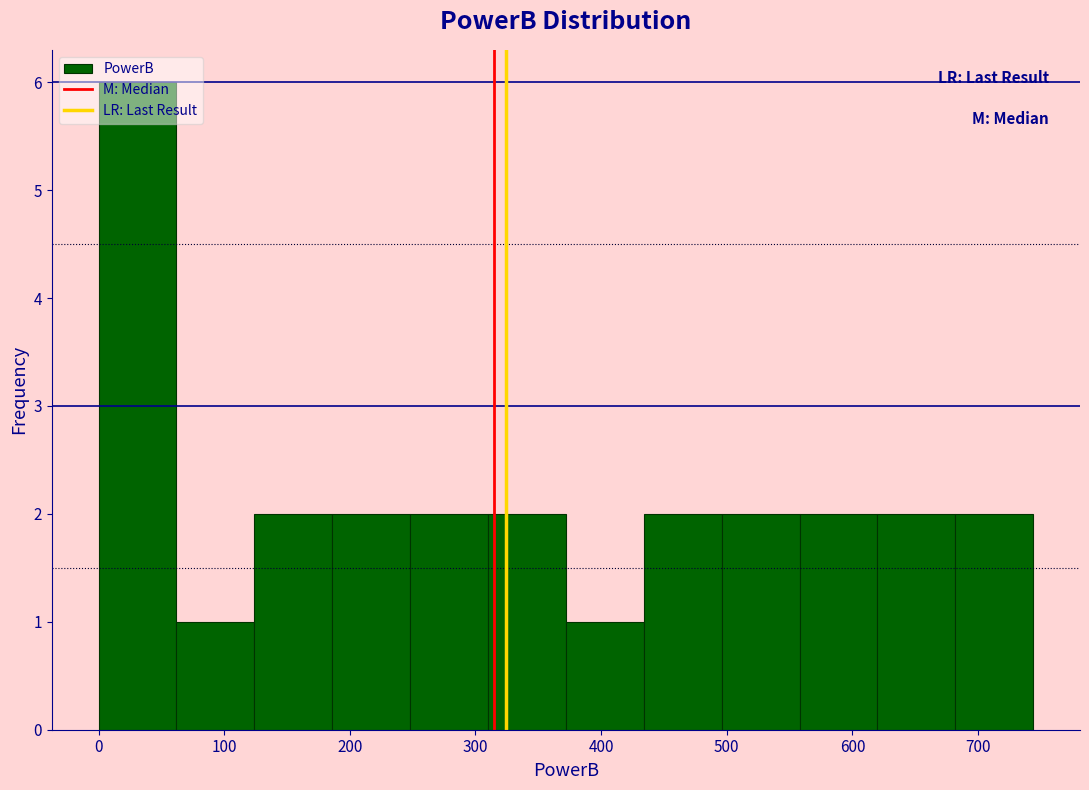

What is the height of the bar covering 560 to 620 on the x-axis? Neither the bar edges nor the heights are printed on the chart, so give them approximately, as read against the axes.

2